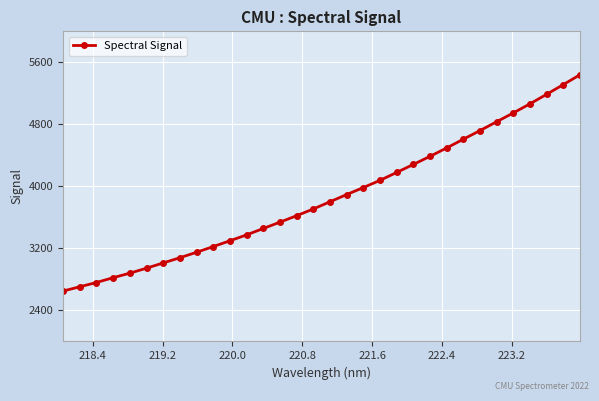

What is the minimum value shown in the chart?

2649.9